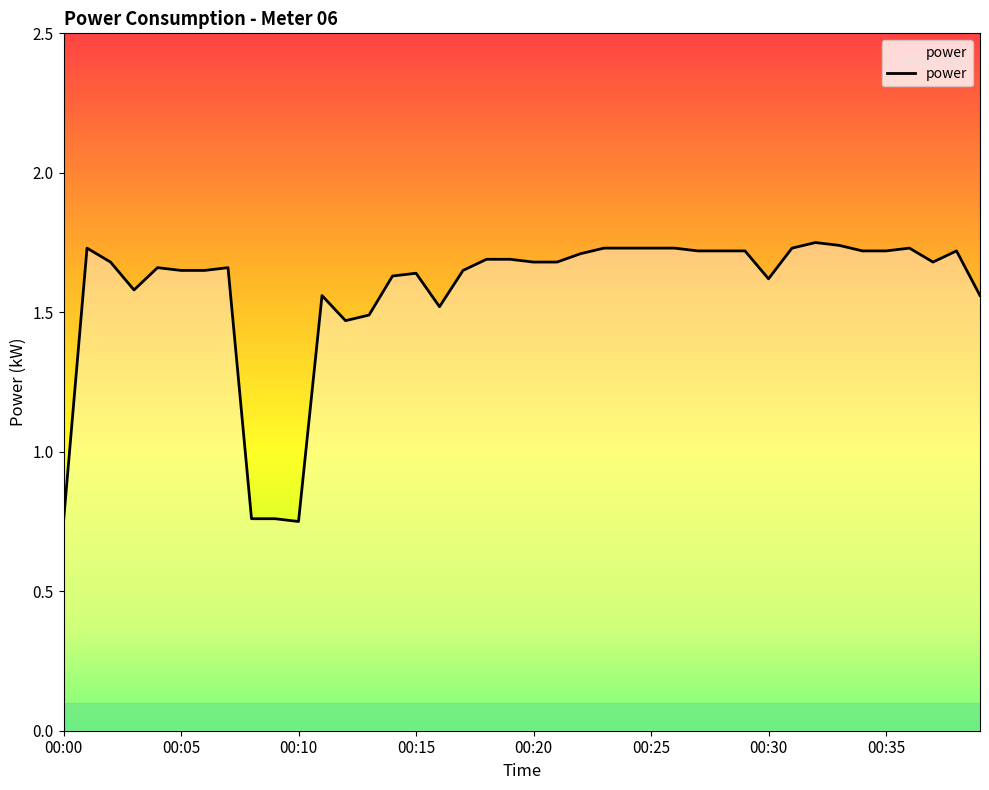

What is the difference between the maximum and minimum values?

1.0